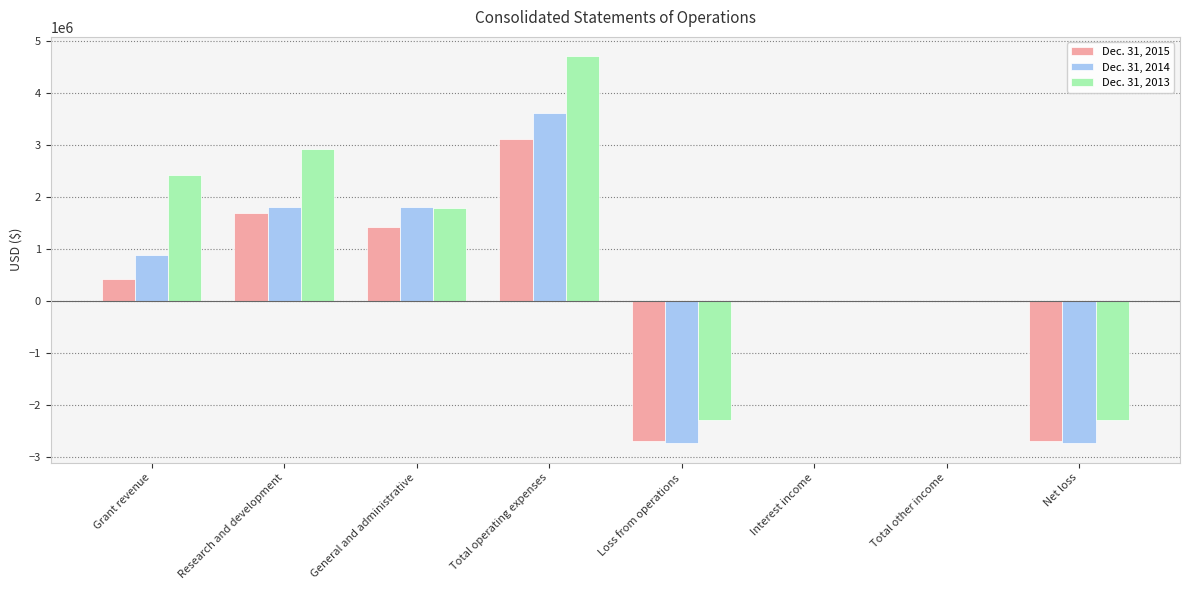

What value does the Dec. 31, 2013 series have at Research and development?

2914878